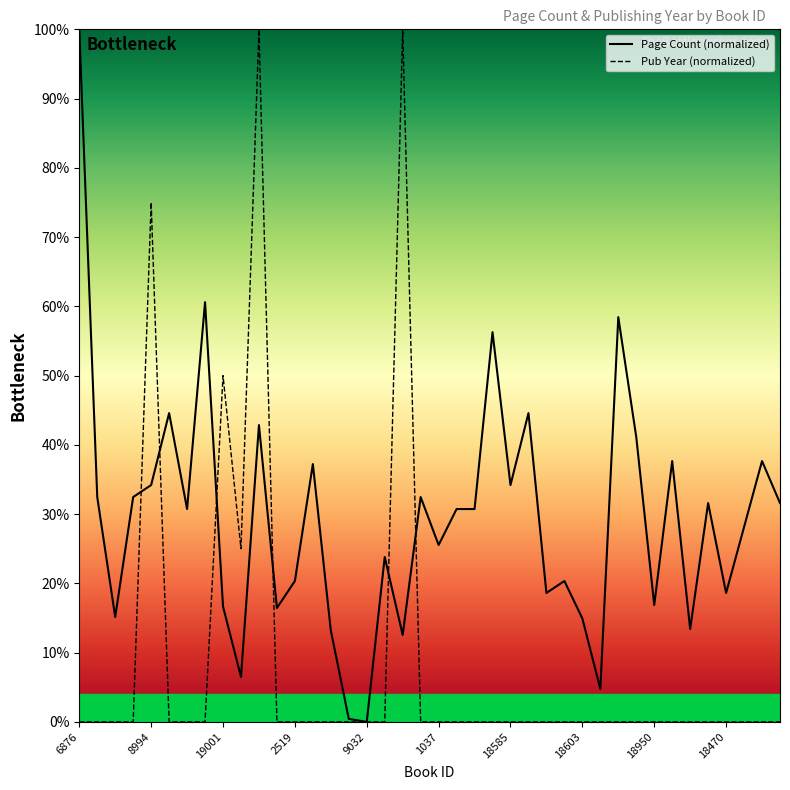

What is the difference between the maximum and minimum values in the Pub Year (normalized) series?

1.0